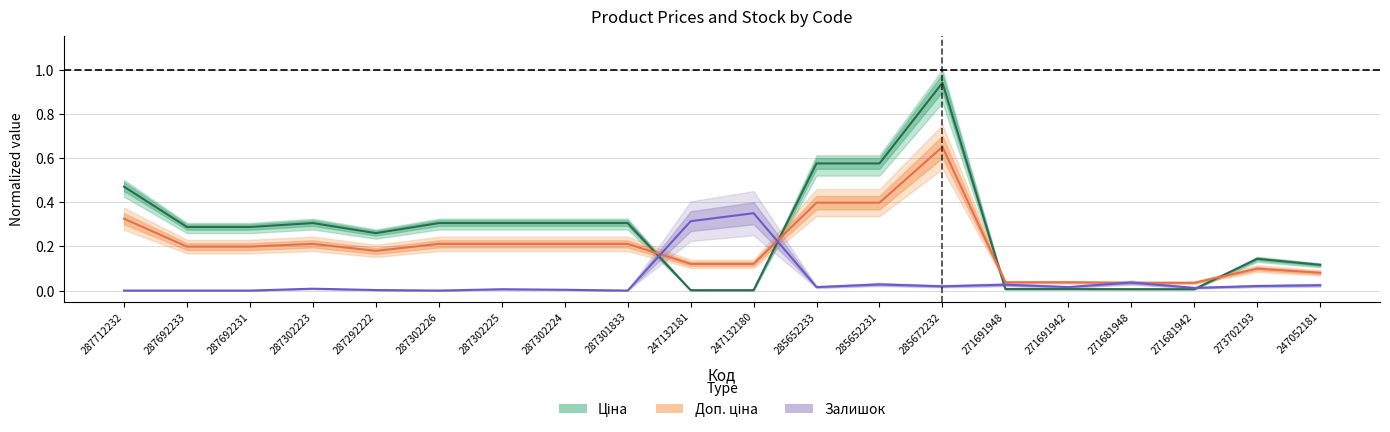

Rank the series by their maximum value, from lowest to highest.

Залишок (center), Доп. ціна (center), Ціна (center)